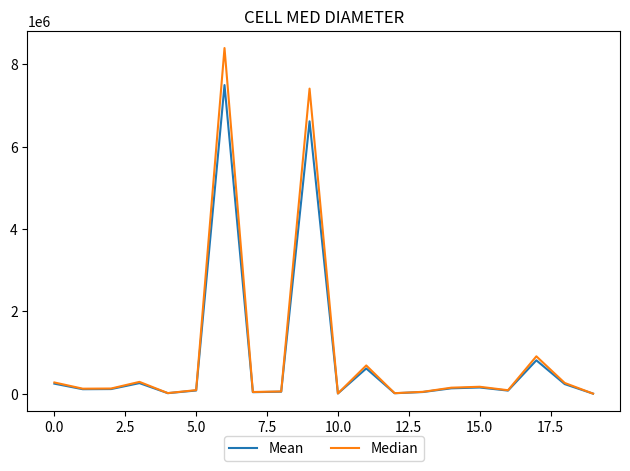

What is the greatest value displayed?

8395632.0